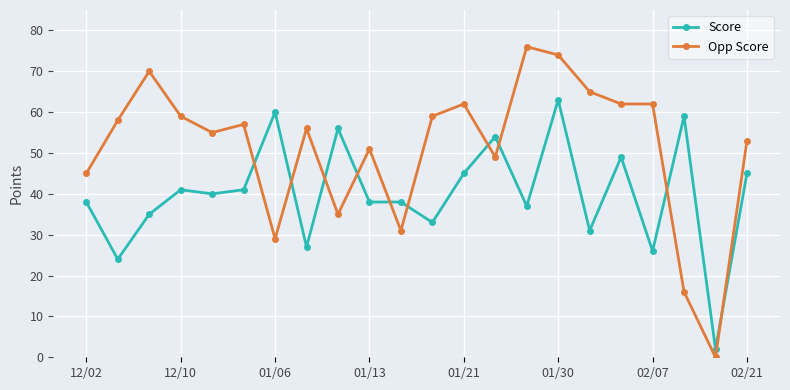

Reading left to right, what are all the values shown in this chart?

Score: 38	24	35	41	40	41	60	27	56	38	38	33	45	54	37	63	31	49	26	59	2	45
Opp Score: 45	58	70	59	55	57	29	56	35	51	31	59	62	49	76	74	65	62	62	16	0	53